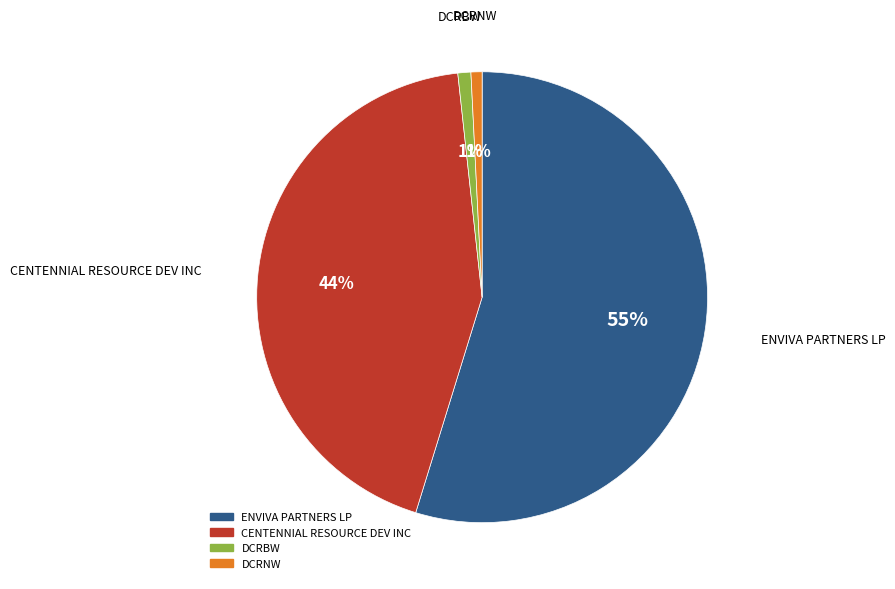

Is there a majority slice in this chart?

Yes